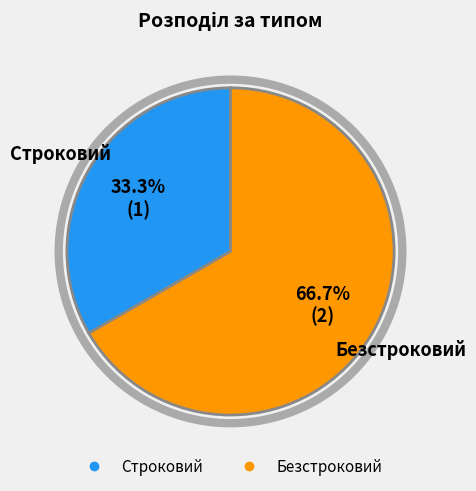

Does Строковий account for over 50% of the chart?

No